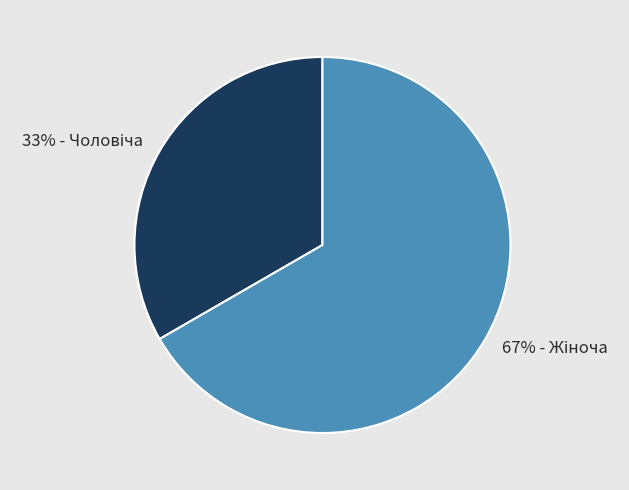

To the nearest percent, what is the average slice percentage?

50%